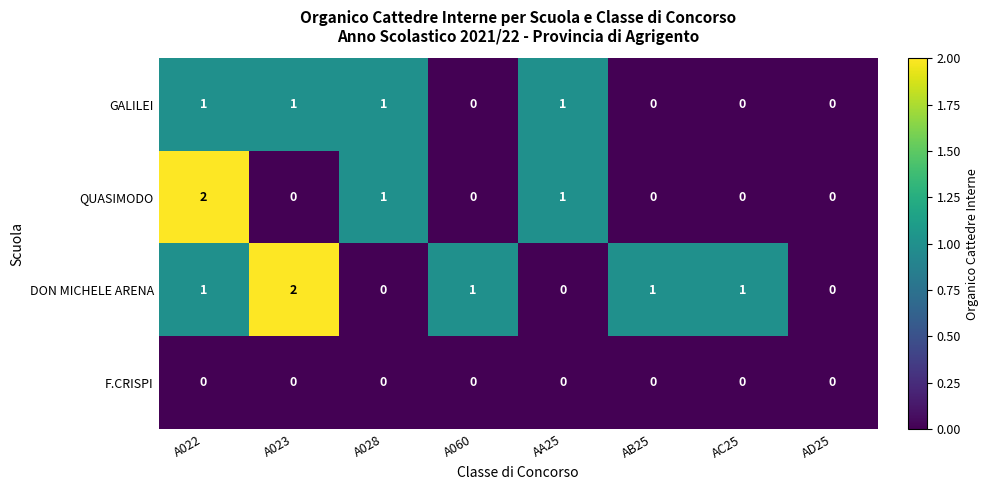

What is the total value across all series at AC25?

1